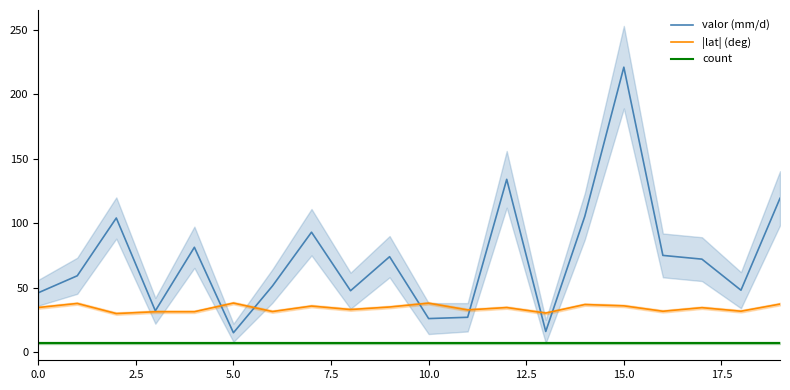

True or false: count and |lat| (deg) cross at least once.

False